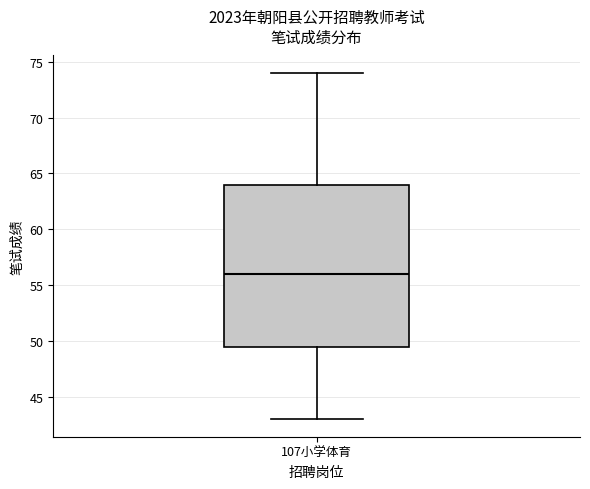

Where is the lower edge of the box for 107小学体育 on the y-axis? The values are not printed on the chart, so give them approximately, as read against the axis.

49.5